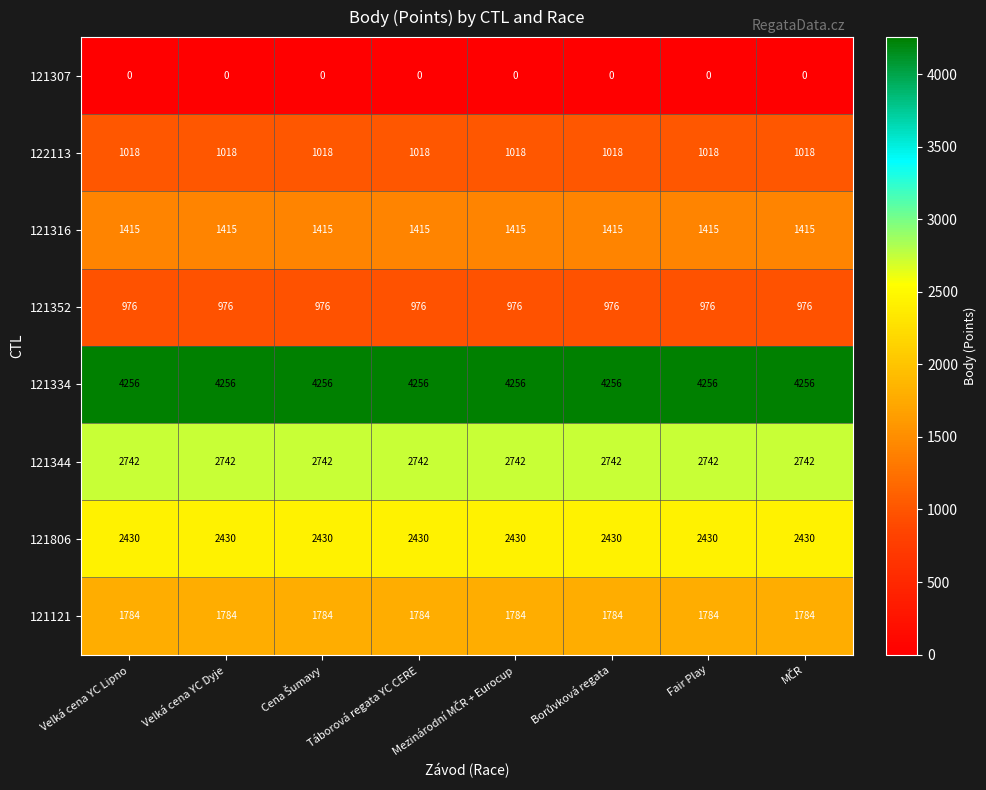

What is the approximate value of 121316 at Táborová regata YC CERE?

1415